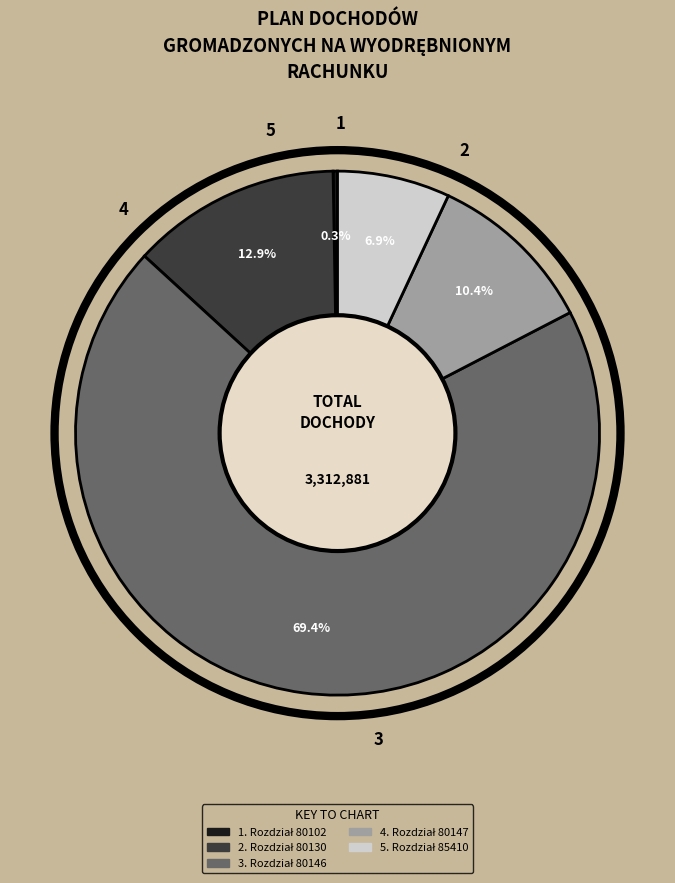

Is there a majority slice in this chart?

Yes